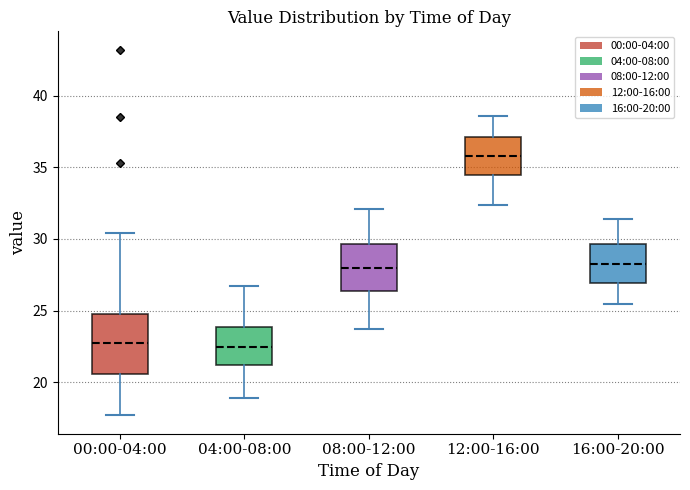

Reading left to right, read every box against the y-axis: the position of its median line, the range the box covers, and the ends of its whiskers. The values are not printed on the chart, so give them approximately, as read against the axis.

00:00-04:00: median 23.0, box 20.5 to 25.0, whiskers 17.5 to 30.5
04:00-08:00: median 22.5, box 21.5 to 24.0, whiskers 19.0 to 26.5
08:00-12:00: median 28.0, box 26.5 to 29.5, whiskers 23.5 to 32.0
12:00-16:00: median 36.0, box 34.5 to 37.0, whiskers 32.5 to 38.5
16:00-20:00: median 28.5, box 27.0 to 29.5, whiskers 25.5 to 31.5